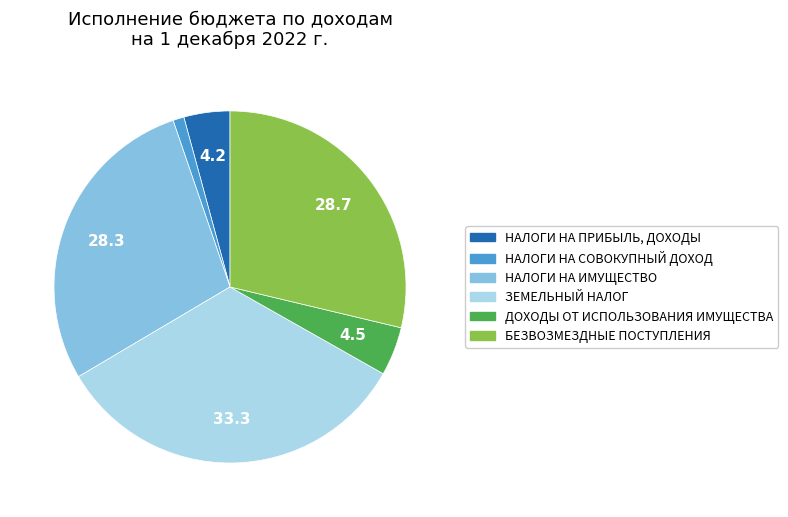

Count the number of slices in the pie.

6